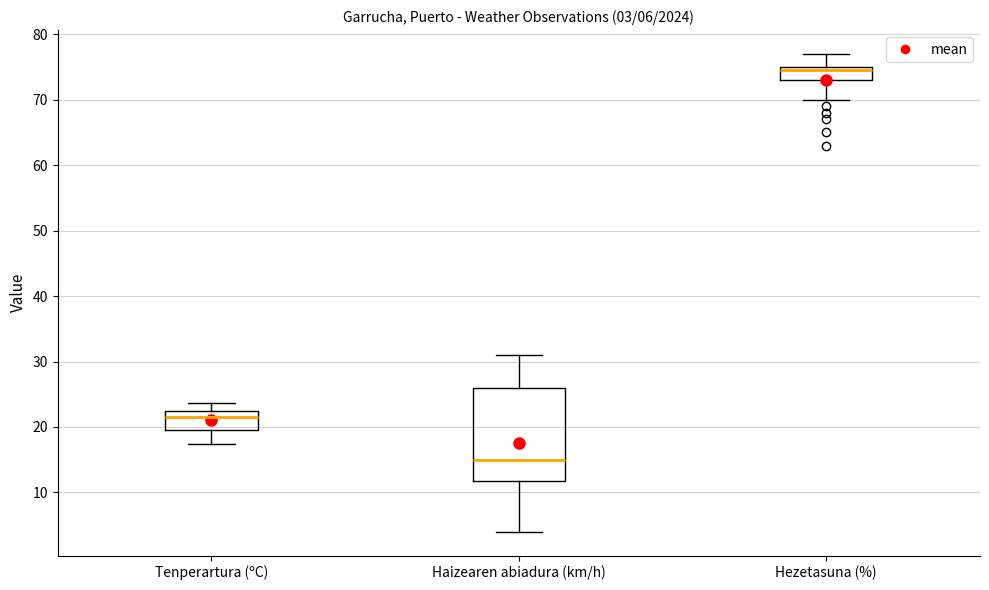

Which box has the lowest median line?

Haizearen abiadura (km/h)